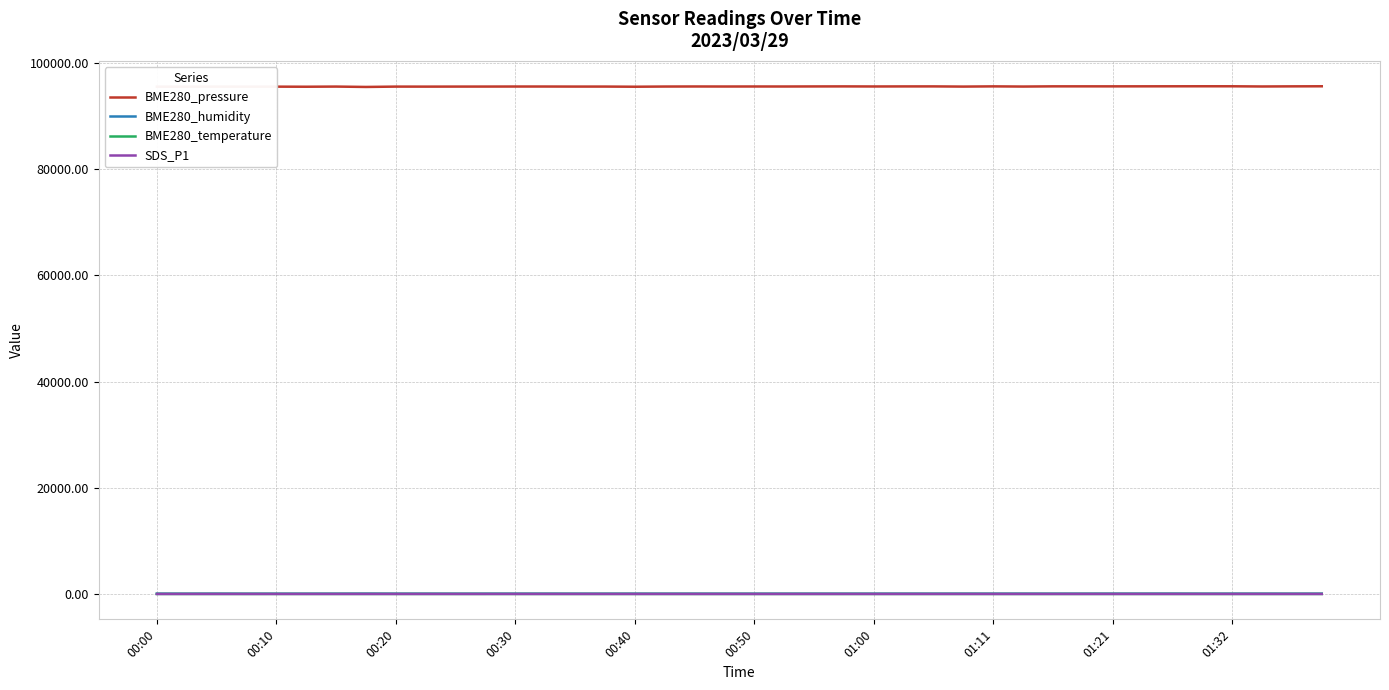

What is the maximum value shown in the chart?

95603.0